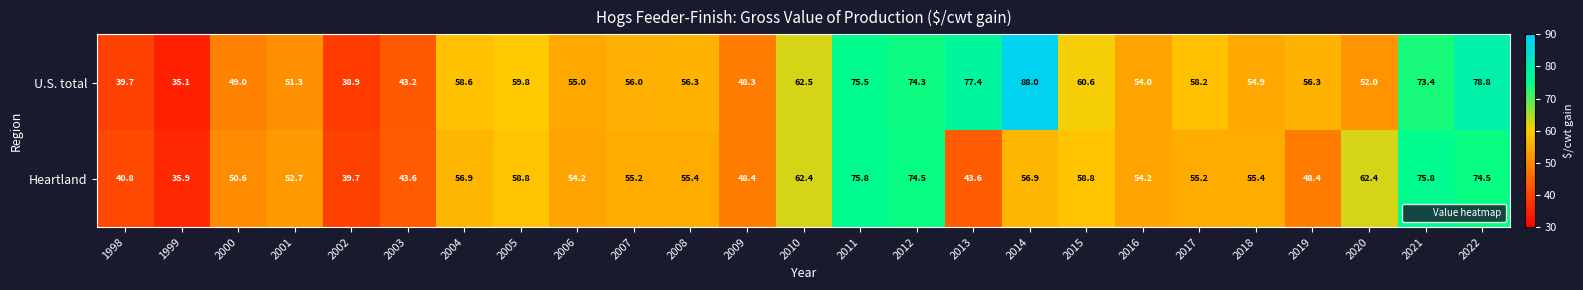

Where does the U.S. total series first go above 56?

2004